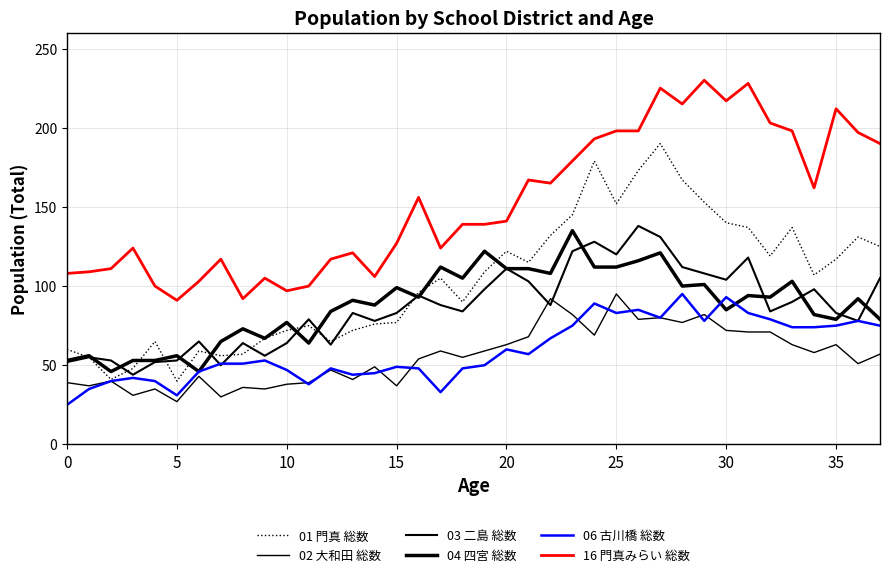

Does the chart display data point markers on the line(s)?

No